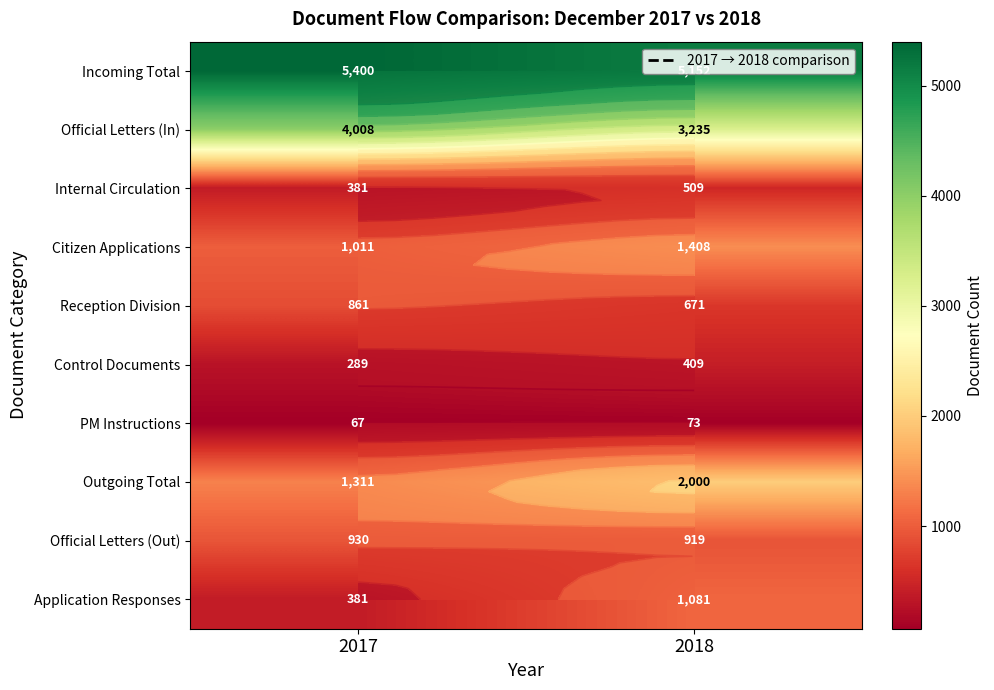

What is the spread (max minus min) of values at 2018?

5079